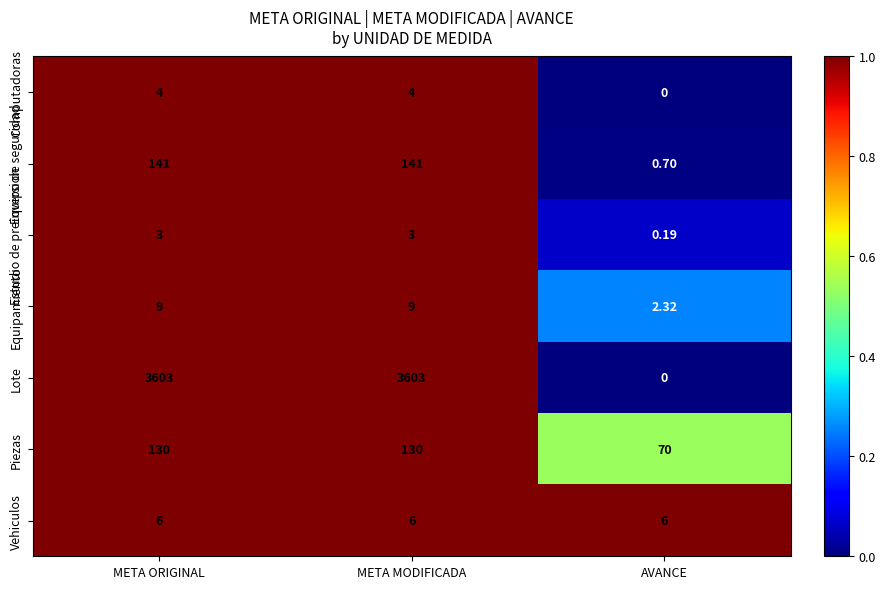

Which series has the largest total across all categories?

Lote